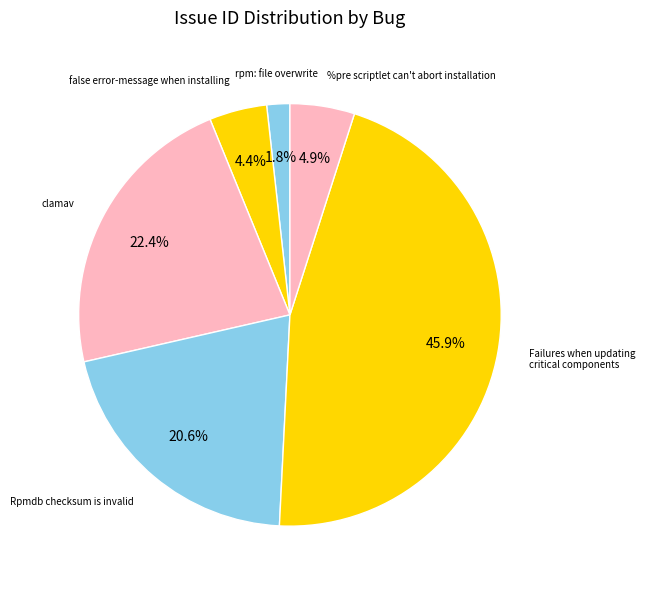

Is there a majority slice in this chart?

No